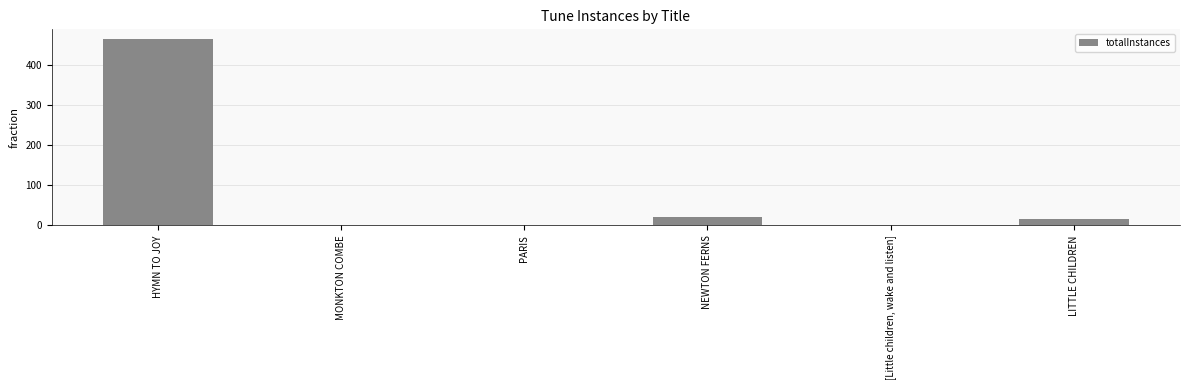

What is the sum of all values?

503